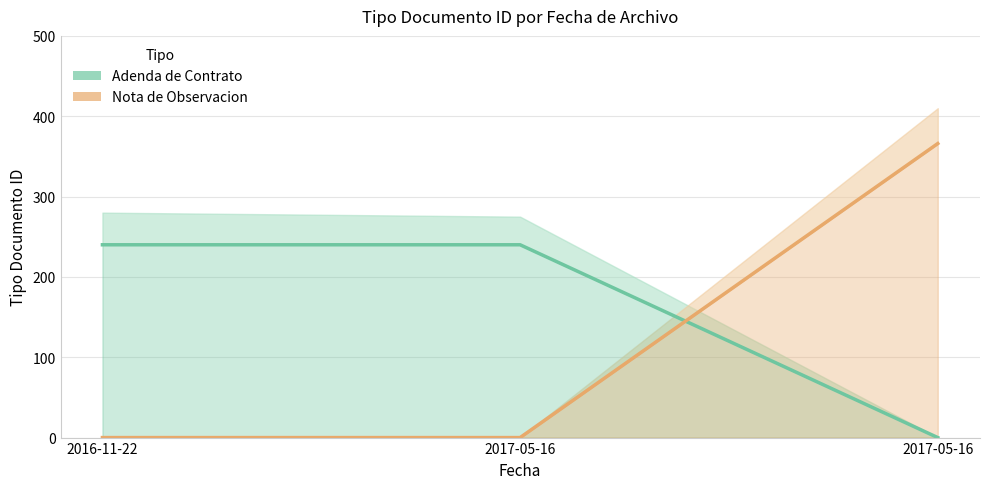

Between 2016-11-22 and 2017-05-16, which series saw the biggest shift?

Adenda de Contrato